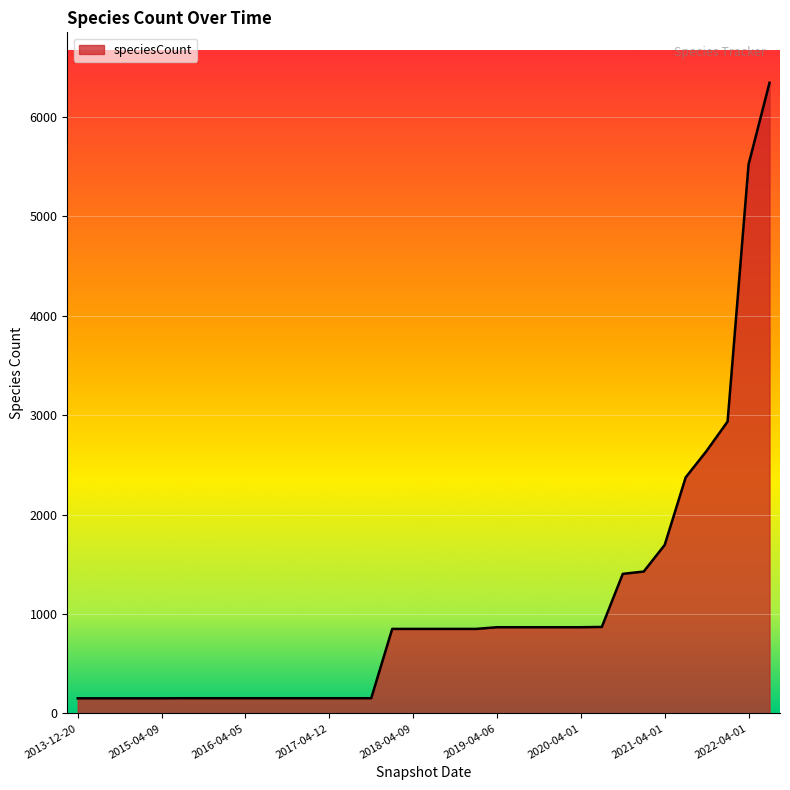

What is the smallest value displayed?

152